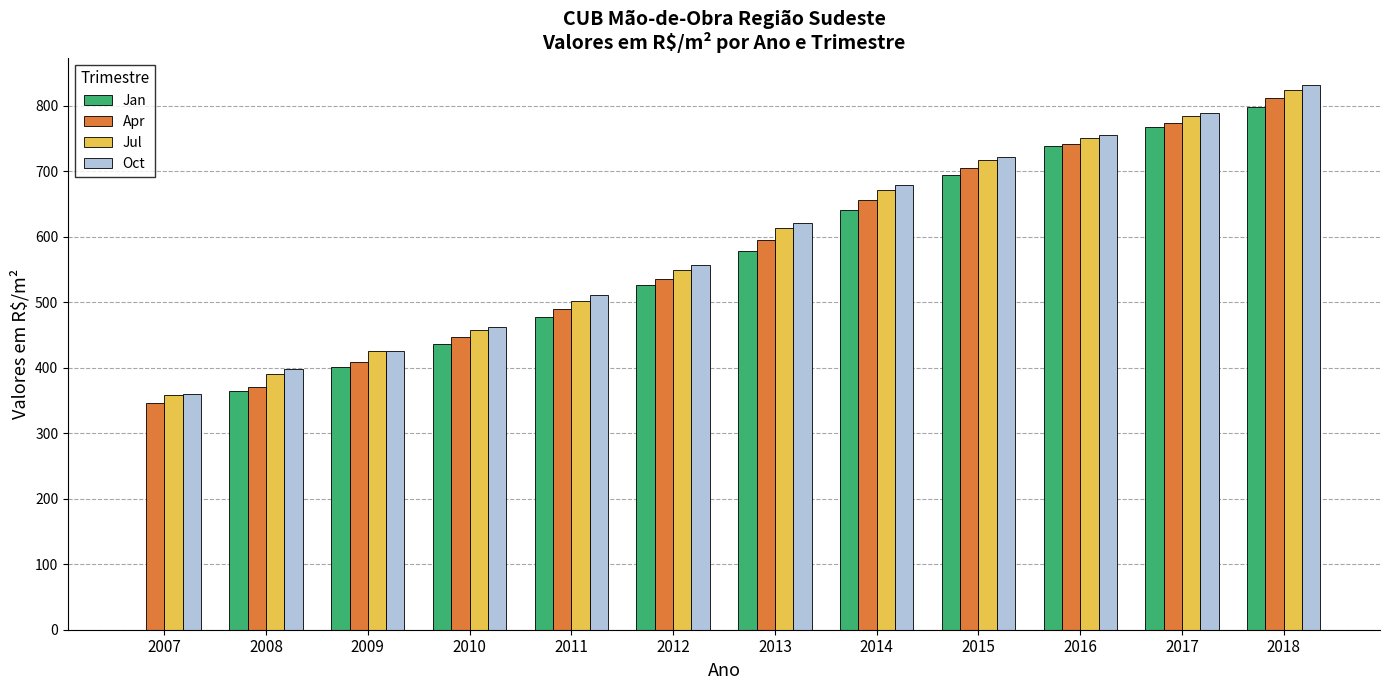

At which category is the sum across all series the highest?

2018